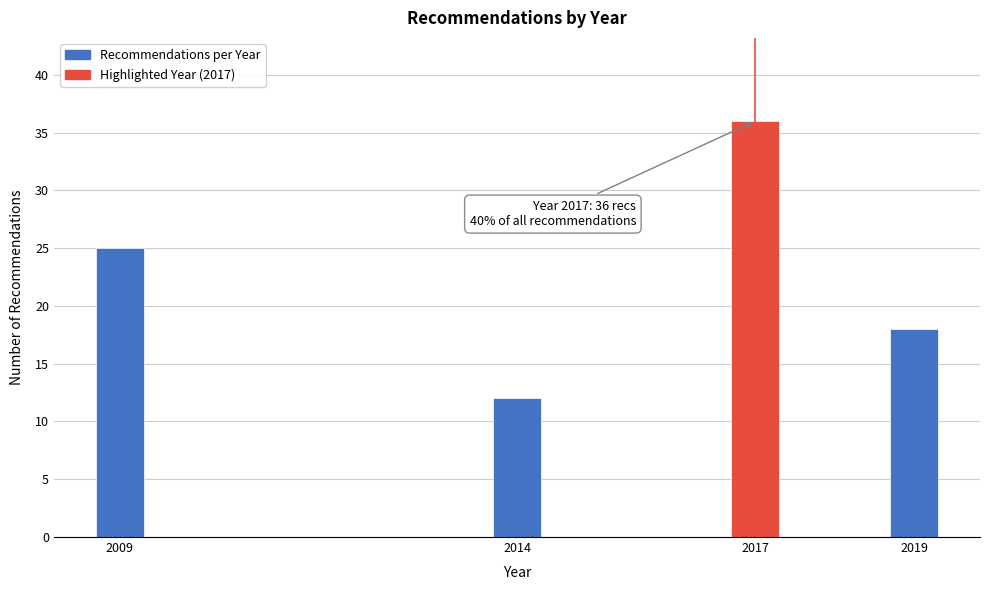

Reading right to left, what are all the values shown in this chart?

18	36	12	25